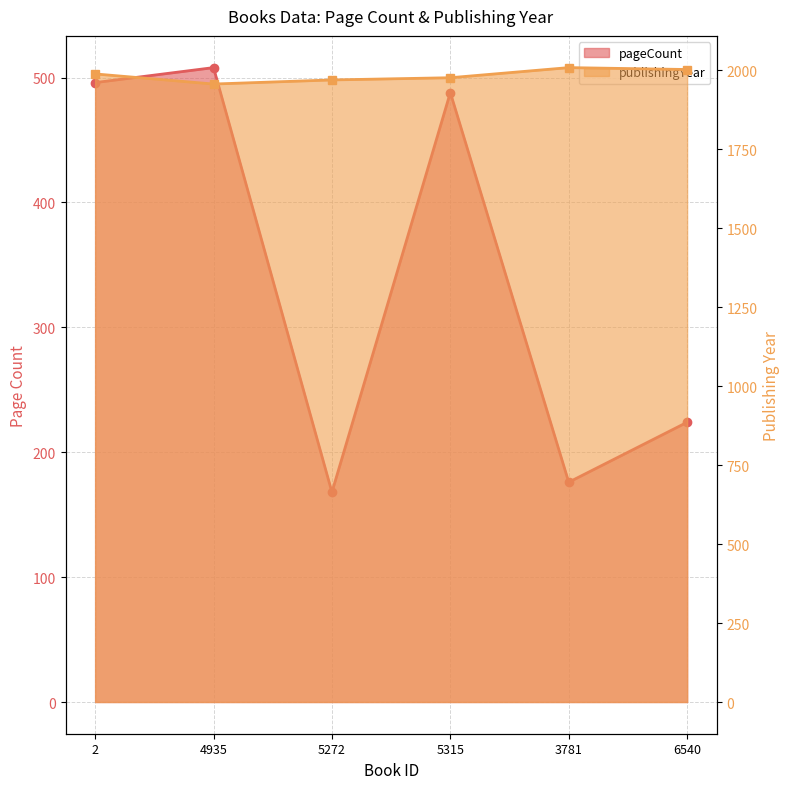

True or false: pageCount and publishingYear intersect in this chart.

False